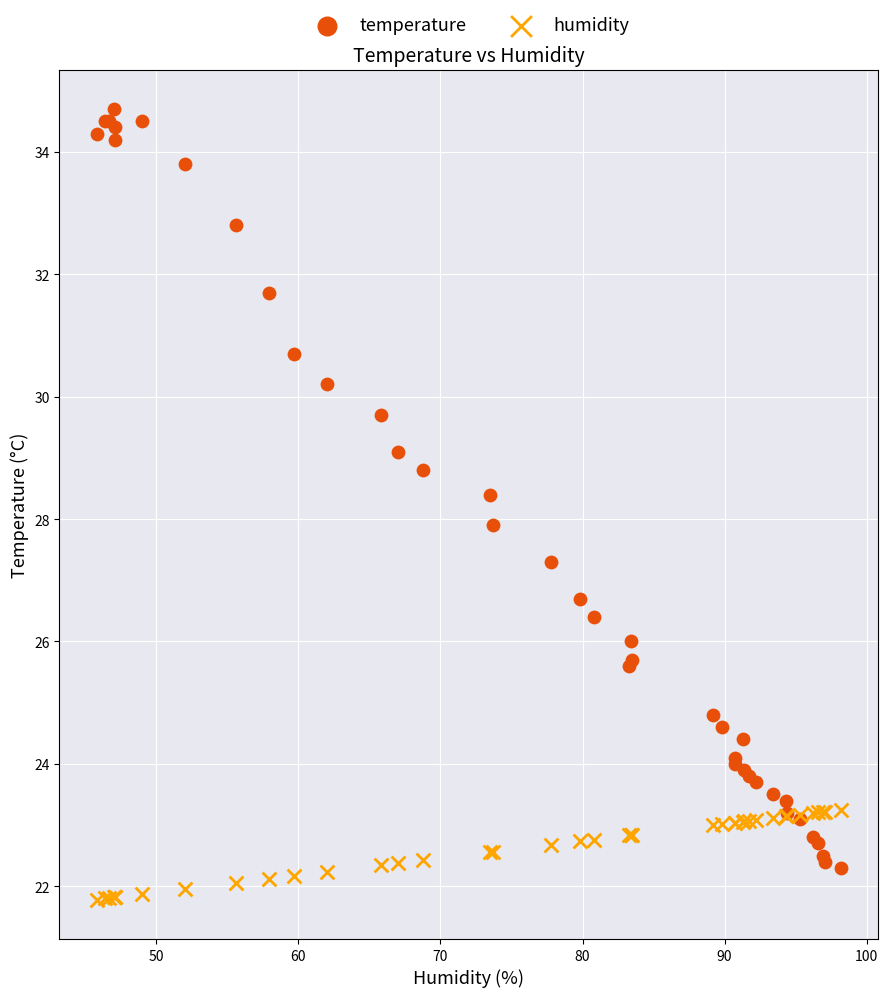

Which series contains the highest Y value?

temperature